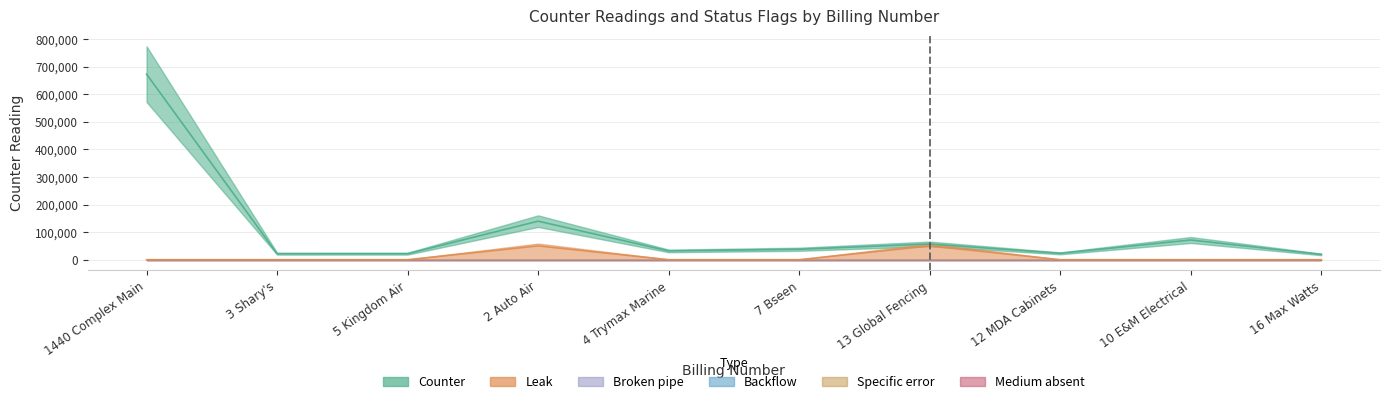

Rank the series at 10 E&M Electrical from highest to lowest value.

Counter, Leak, Broken pipe, Backflow, Specific error, Medium absent